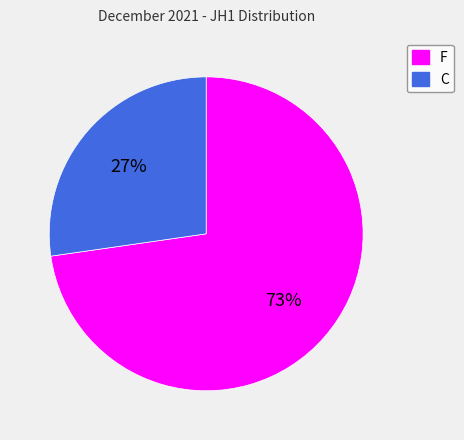

How many slices are in this pie chart?

2